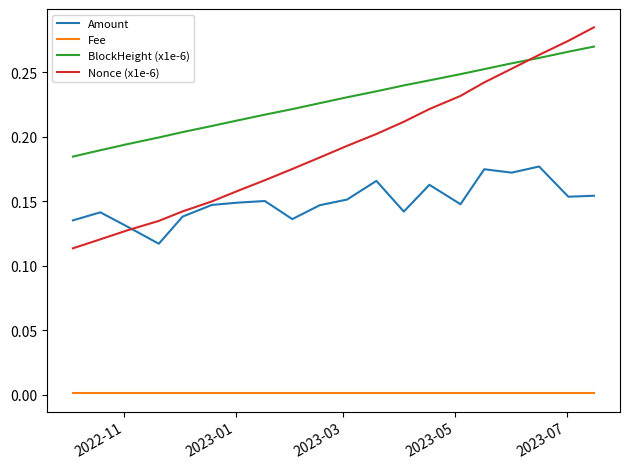

List the series in order of their overall mean, highest first.

BlockHeight (x1e-6), Nonce (x1e-6), Amount, Fee